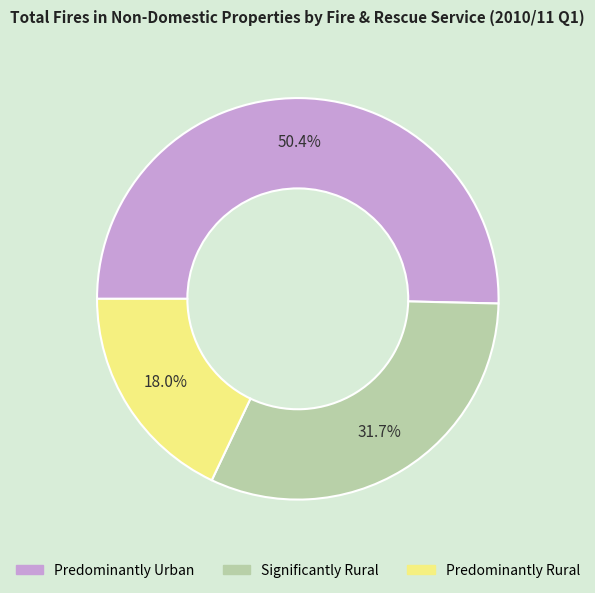

Does any single category account for the majority?

Yes